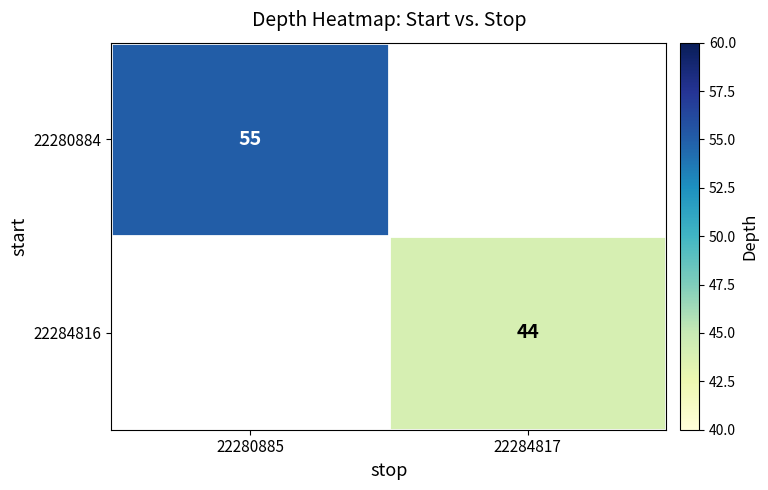

The value of 22280884 at 22280885 is 55. True or false?

True